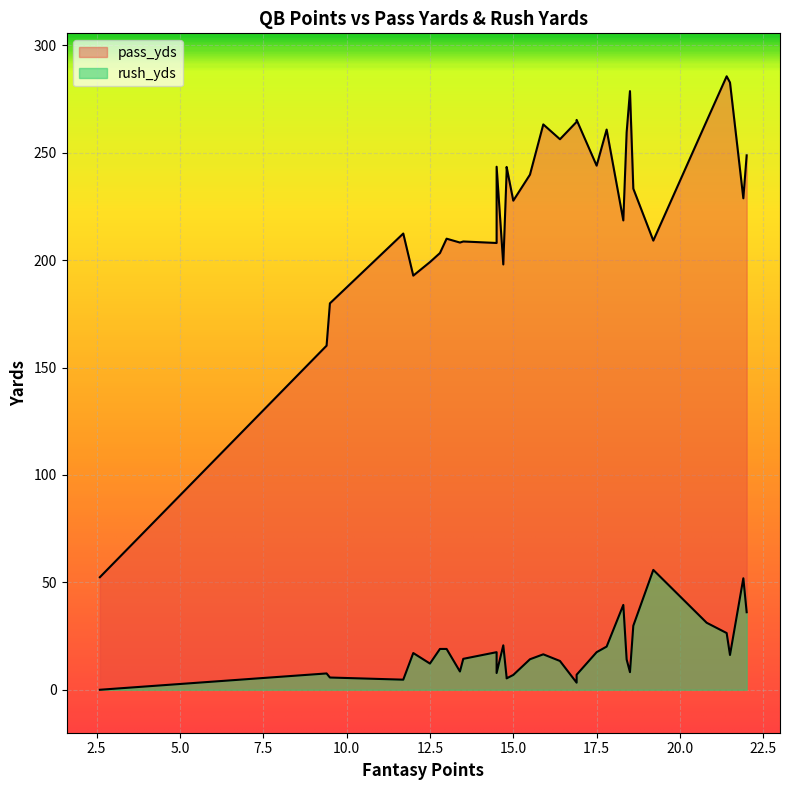

What is the difference between the rush_yds values at 16.9 and 19.2?

52.5